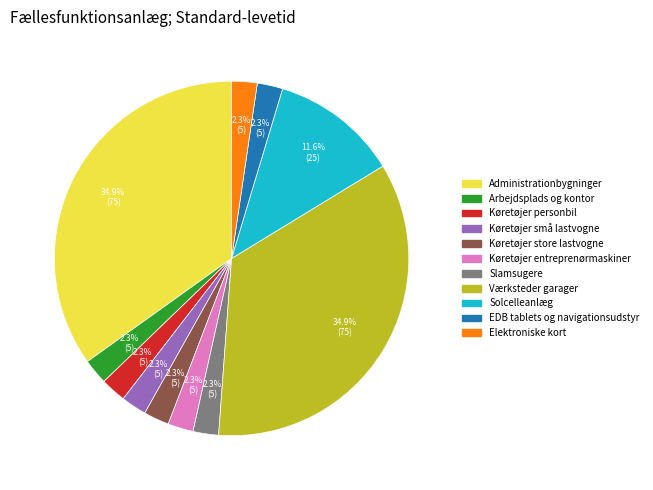

Does any single category account for the majority?

No